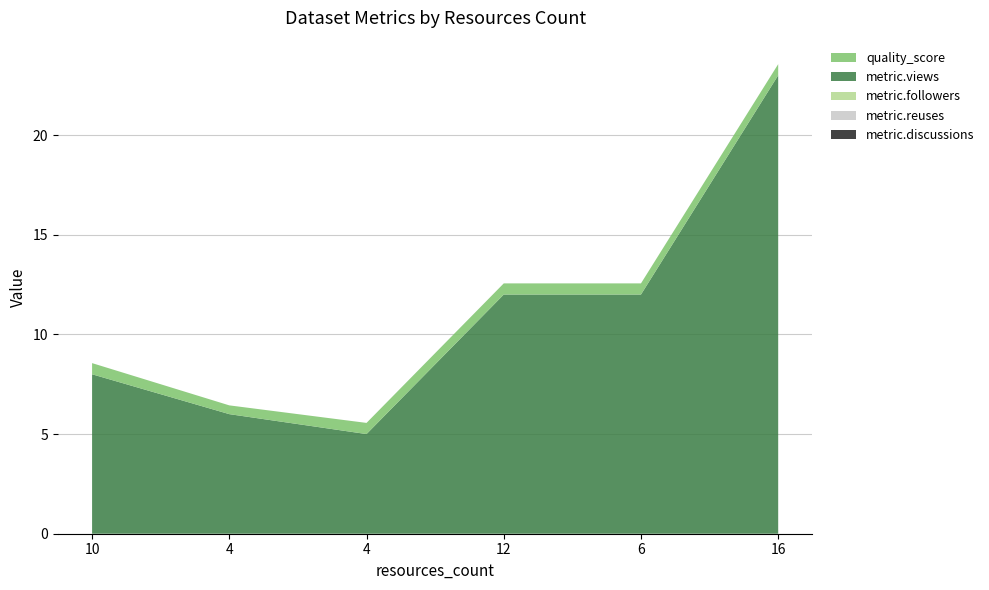

Reading left to right, what are all the values shown in this chart?

metric.views: 10=8.0	4=6.0	4=5.0	12=12.0	6=12.0	16=23.0
metric.followers: 10=0.0	4=0.0	4=0.0	12=0.0	6=0.0	16=0.0
metric.reuses: 10=0.0	4=0.0	4=0.0	12=0.0	6=0.0	16=0.0
metric.discussions: 10=0.0	4=0.0	4=0.0	12=0.0	6=0.0	16=0.0
quality_score: 10=0.6	4=0.4	4=0.6	12=0.6	6=0.6	16=0.6